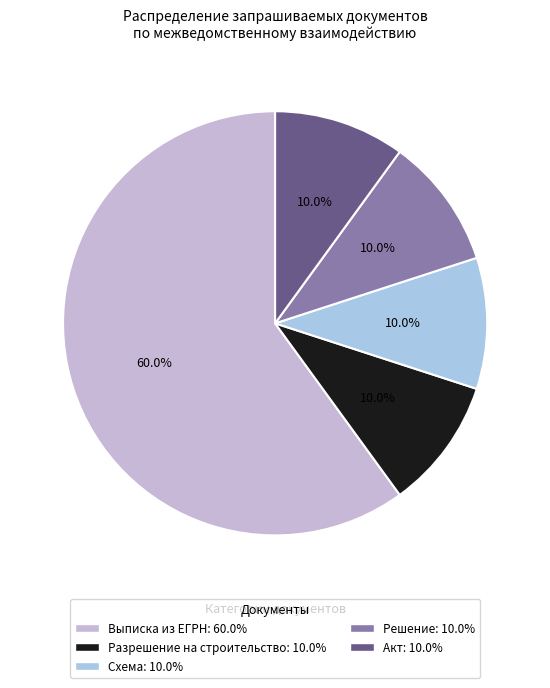

Count the number of slices in the pie.

5